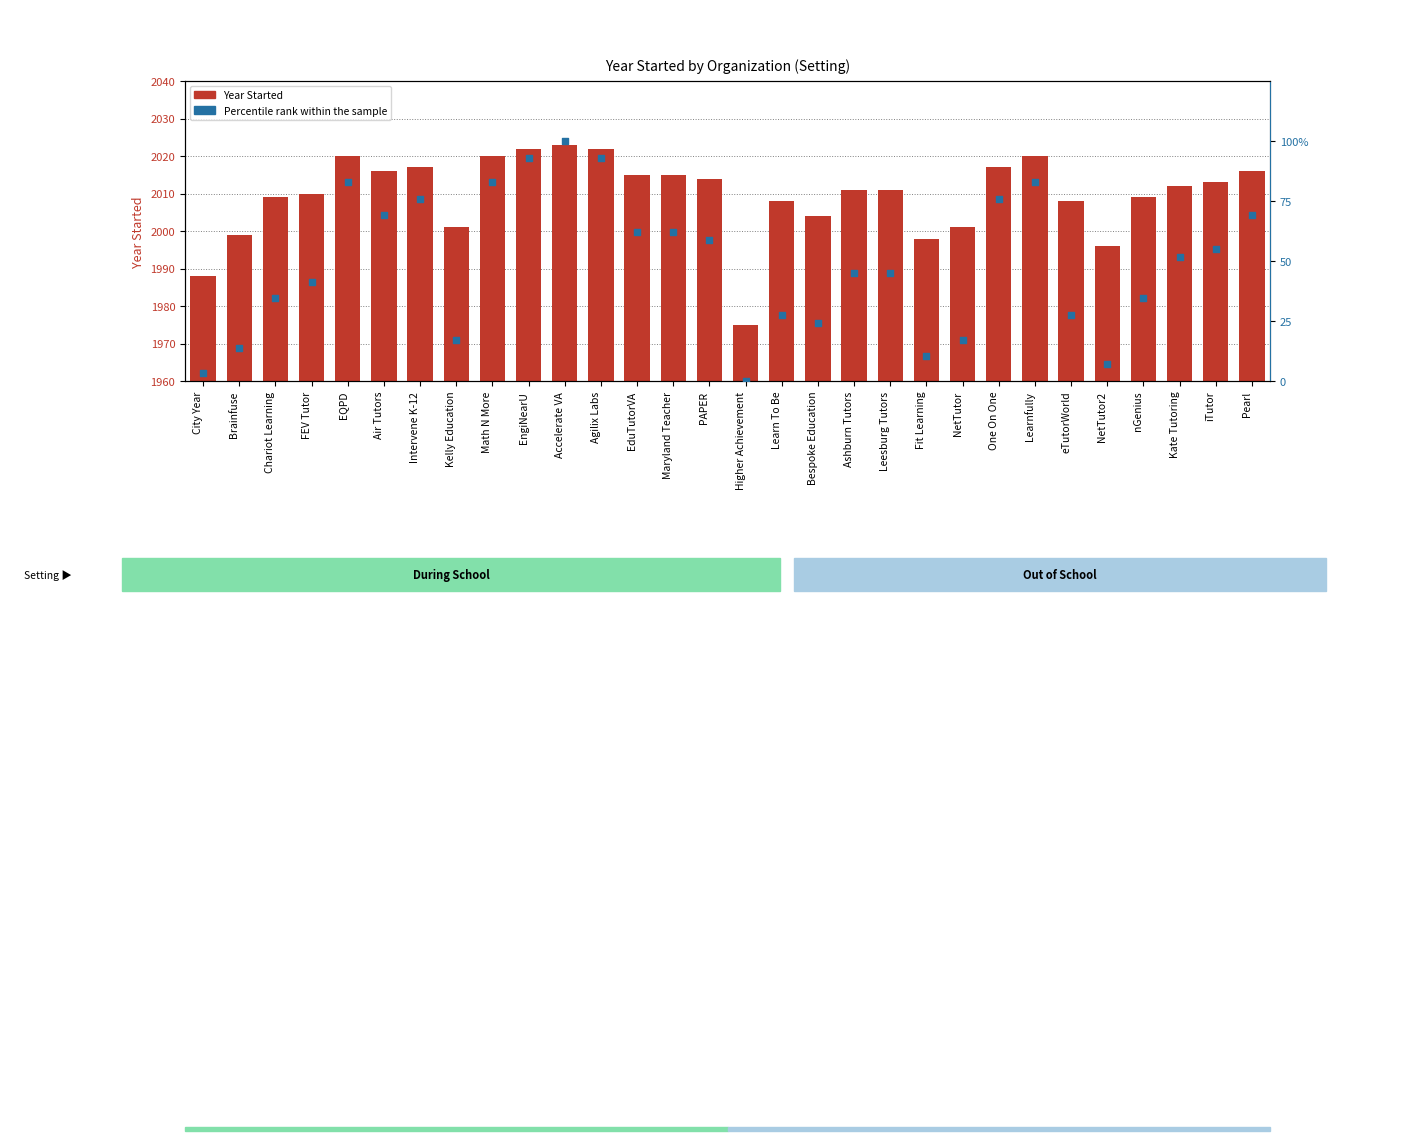

What are all the series names shown in the legend?

Year Started, Percentile rank within the sample